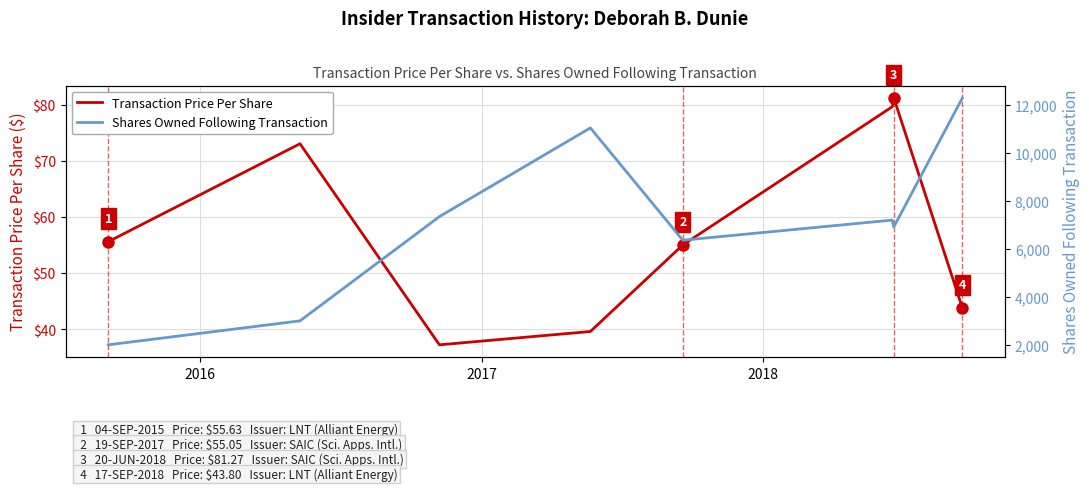

True or false: Transaction Price Per Share and Shares Owned Following Transaction cross at least once.

False